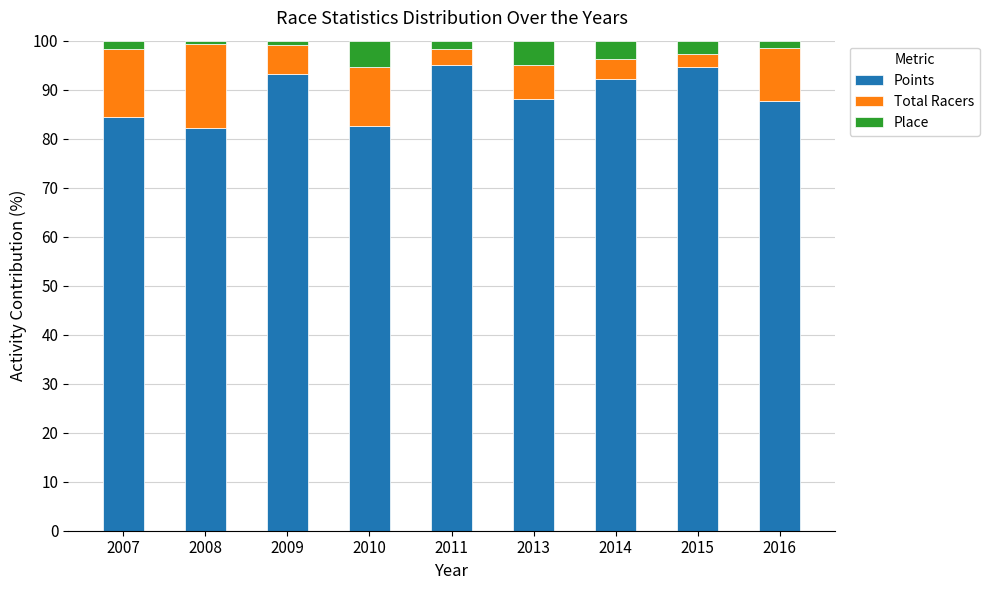

What is the total value across all series at 2010?

100.0